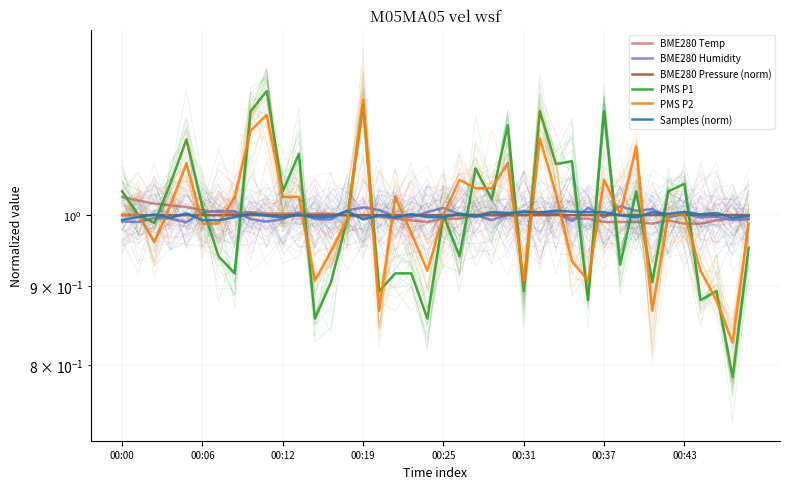

What is the difference between the maximum and minimum values in the PMS P1 series?

0.4